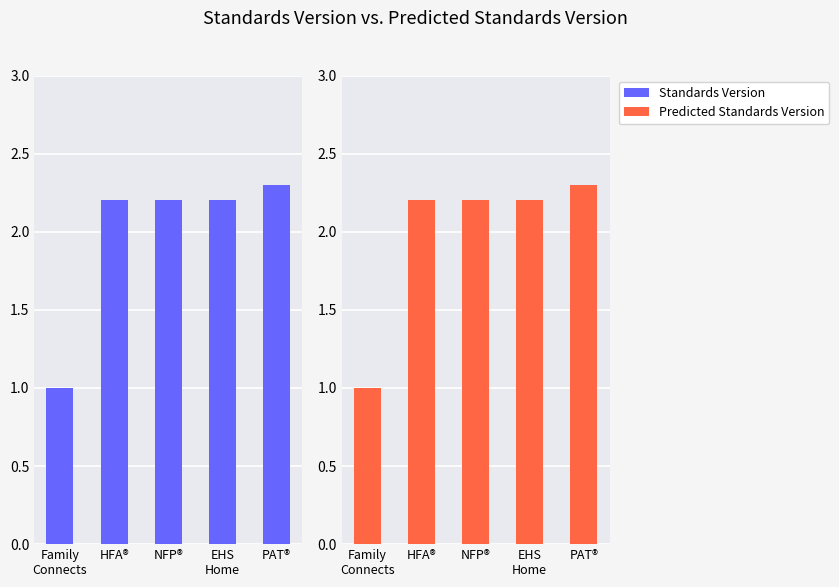

Reading left to right, transcribe all the data shown in this chart.

Standards Version: Family
Connects=1.0	HFA®=2.2	NFP®=2.2	EHS
Home=2.2	PAT®=2.3
Standards Version (Predicted): Family
Connects=1.0	HFA®=2.2	NFP®=2.2	EHS
Home=2.2	PAT®=2.3